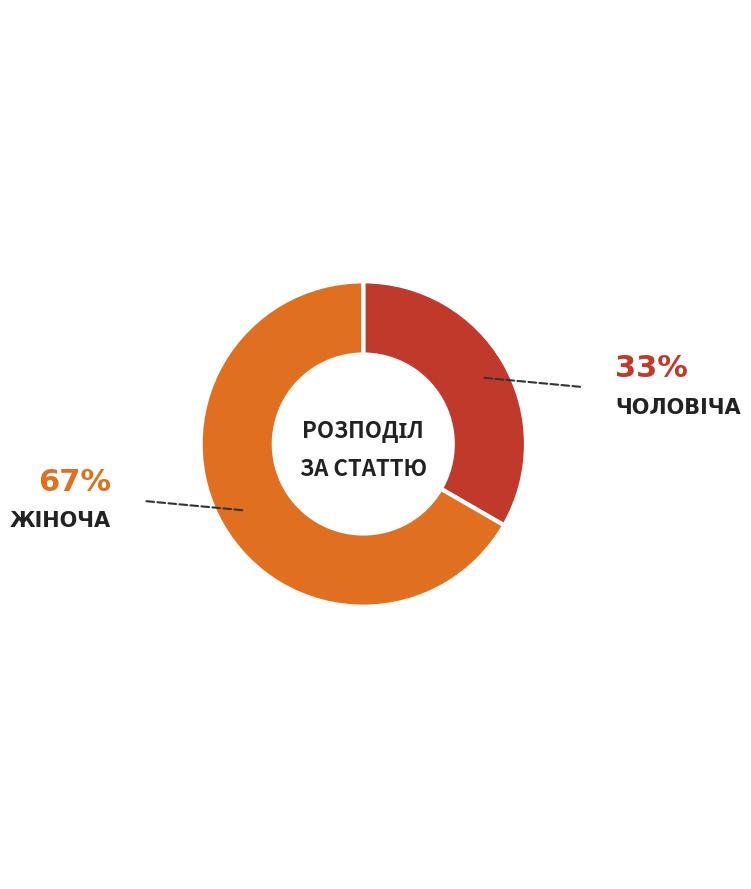

Does any single category account for the majority?

Yes